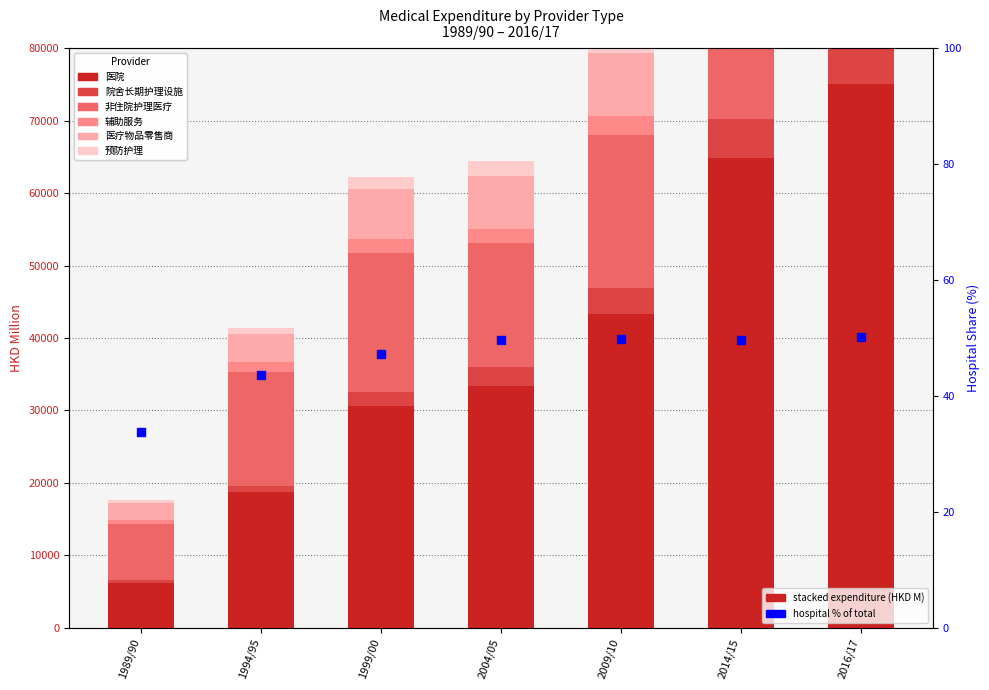

Which series has the largest Y range (max minus min)?

医院